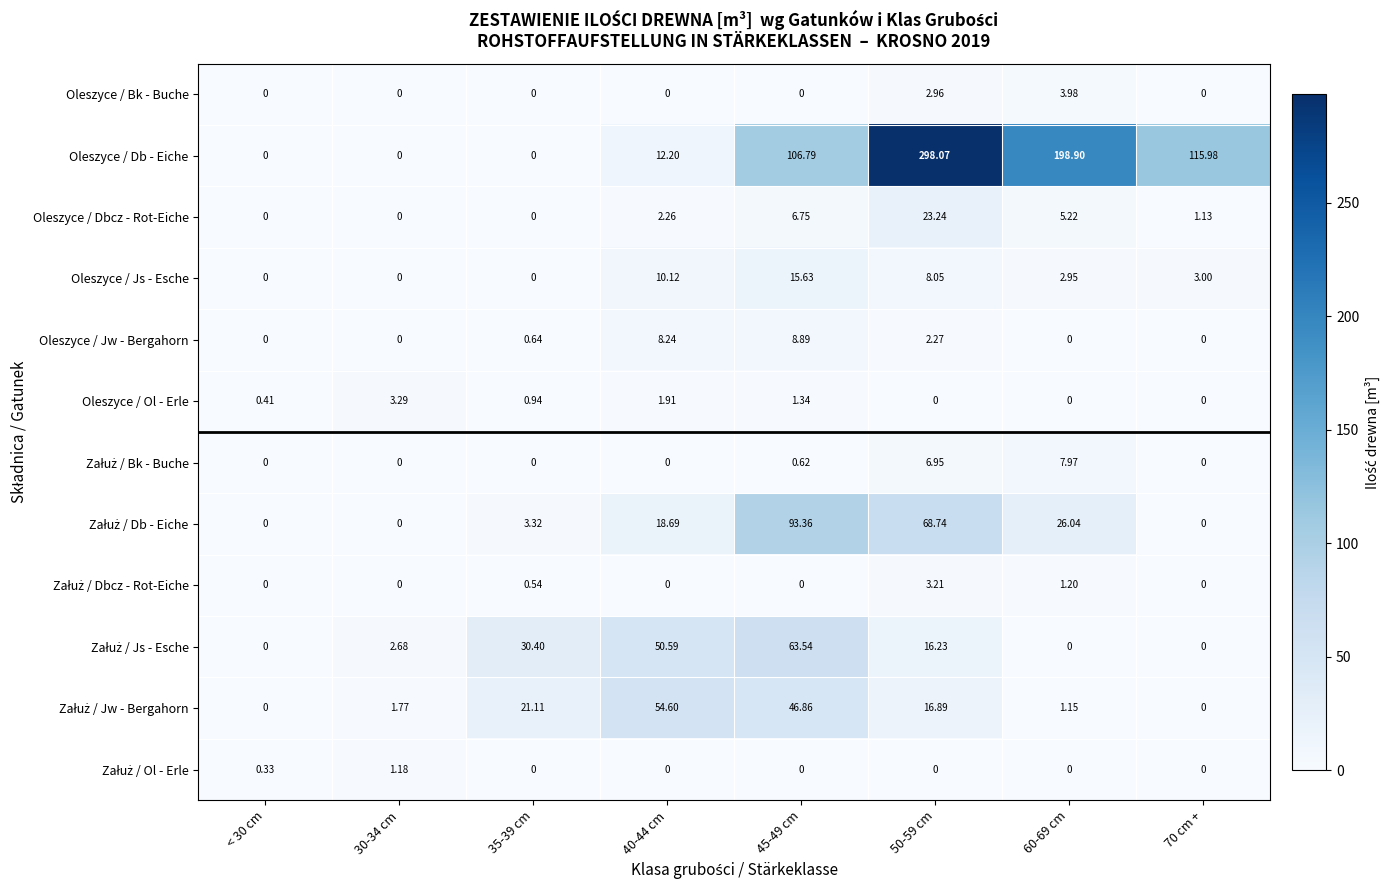

What is the difference between the highest and lowest values at 60-69 cm?

198.9